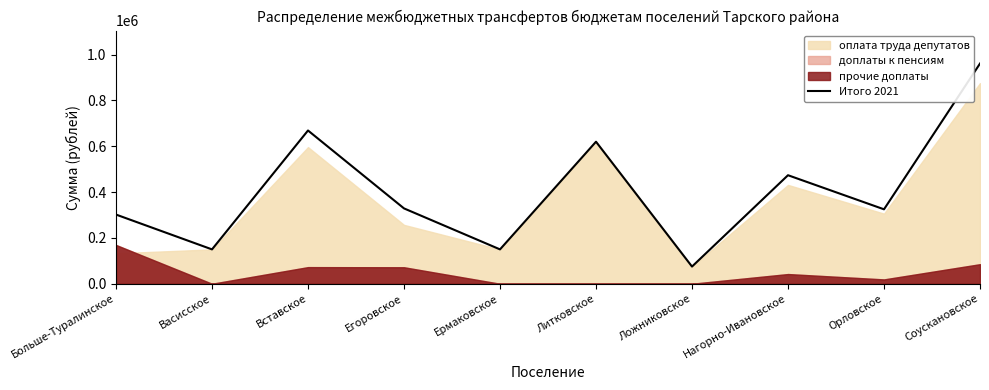

List the labels in order of value, largest first.

Соускановское, Вставское, Литковское, Нагорно-Ивановское, Егоровское, Орловское, Больше-Туралинское, Васисское, Ермаковское, Ложниковское